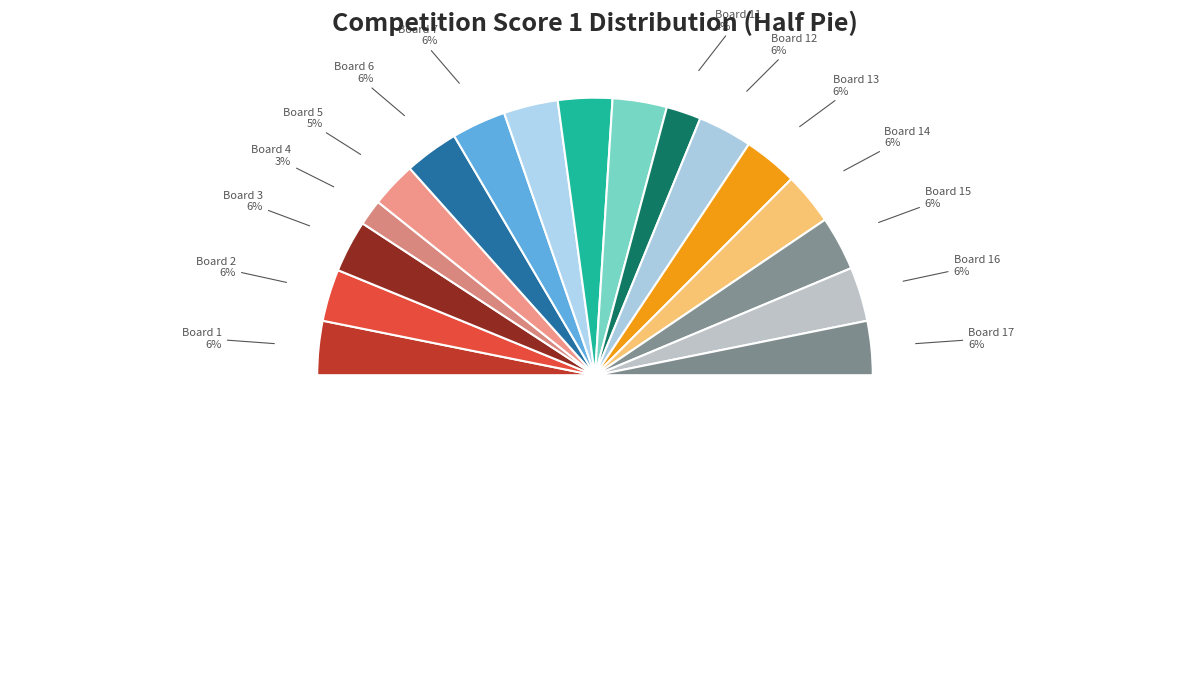

How many segments does this pie chart have?

17